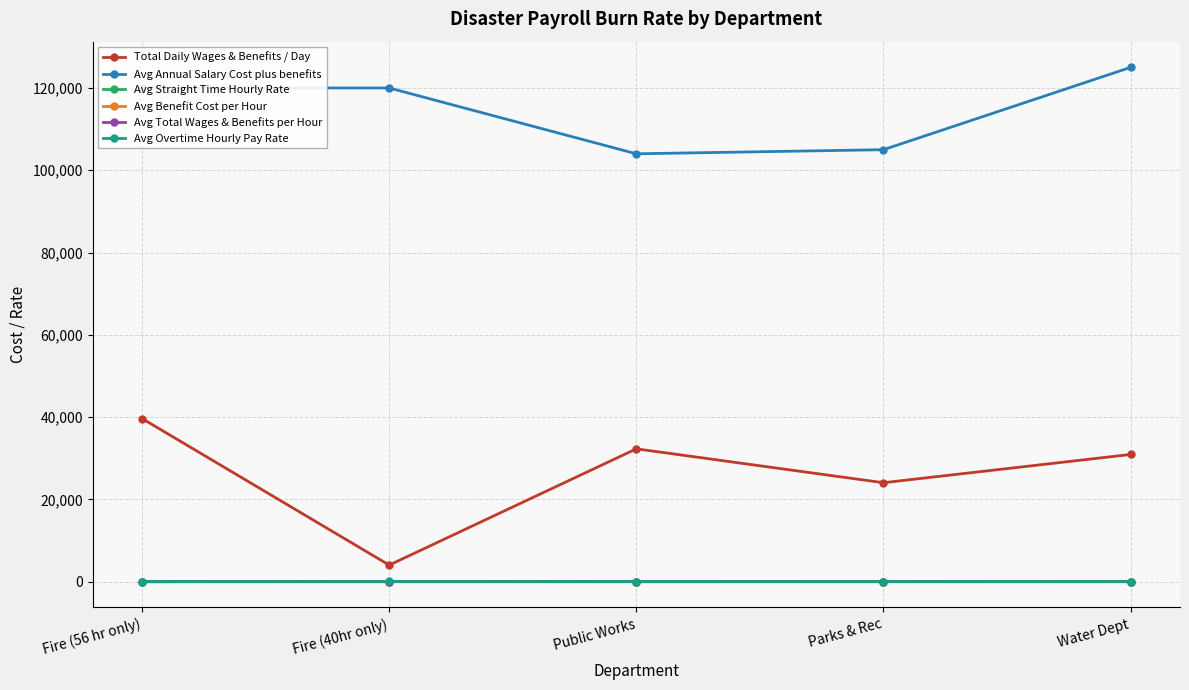

How many categories are shown in the chart?

5